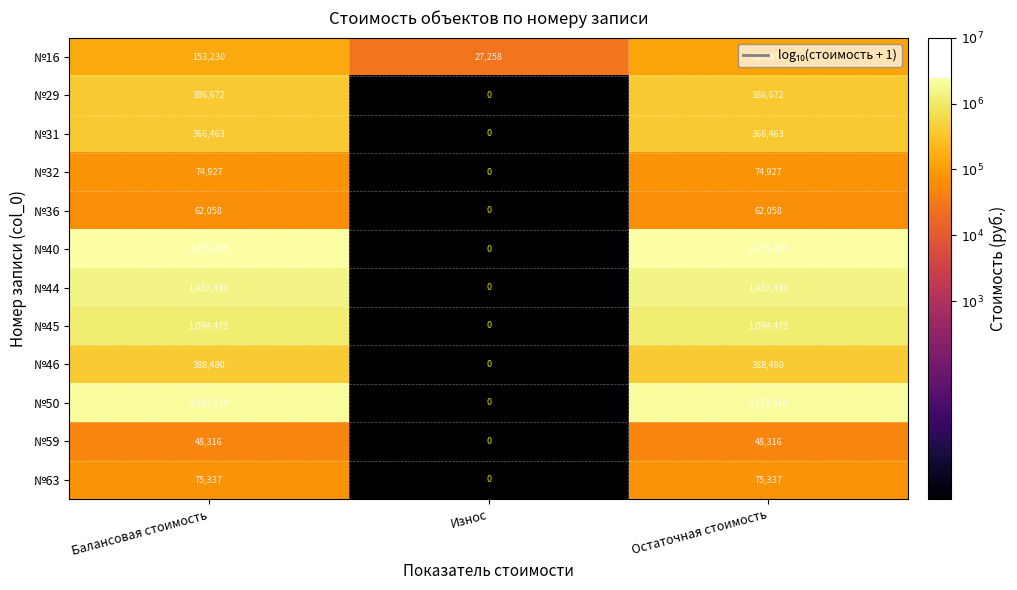

Which series changed the most between Износ and Остаточная стоимость?

№40